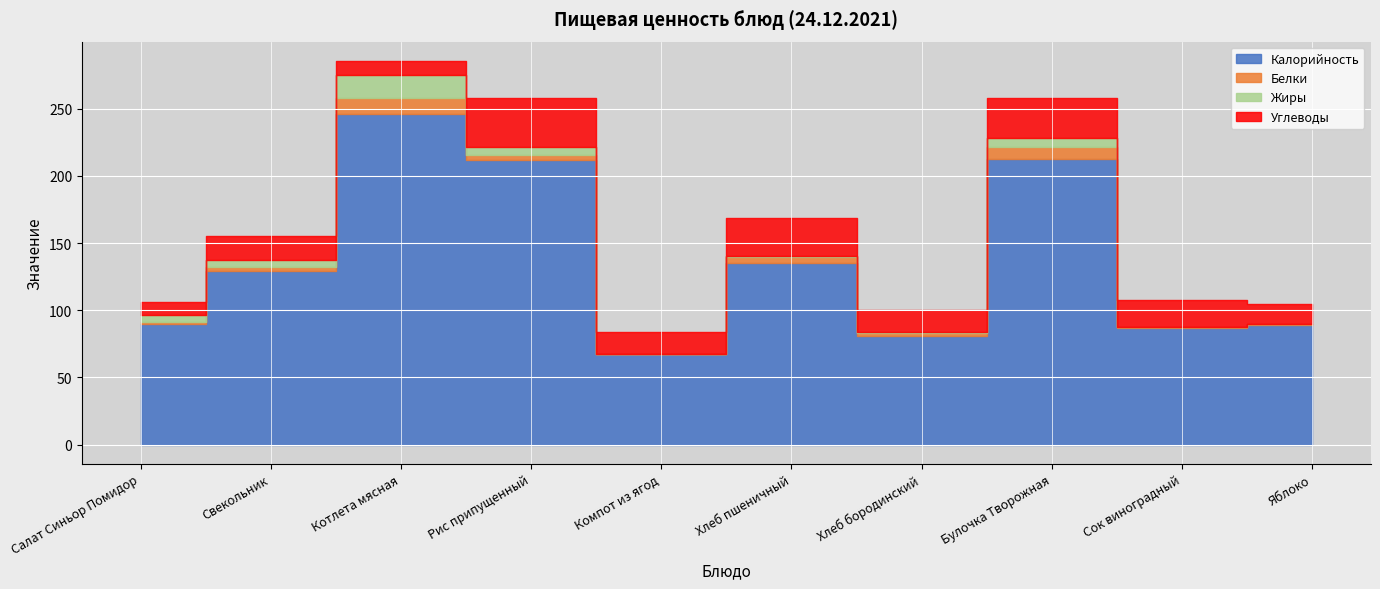

How many lines are shown in the chart?

4